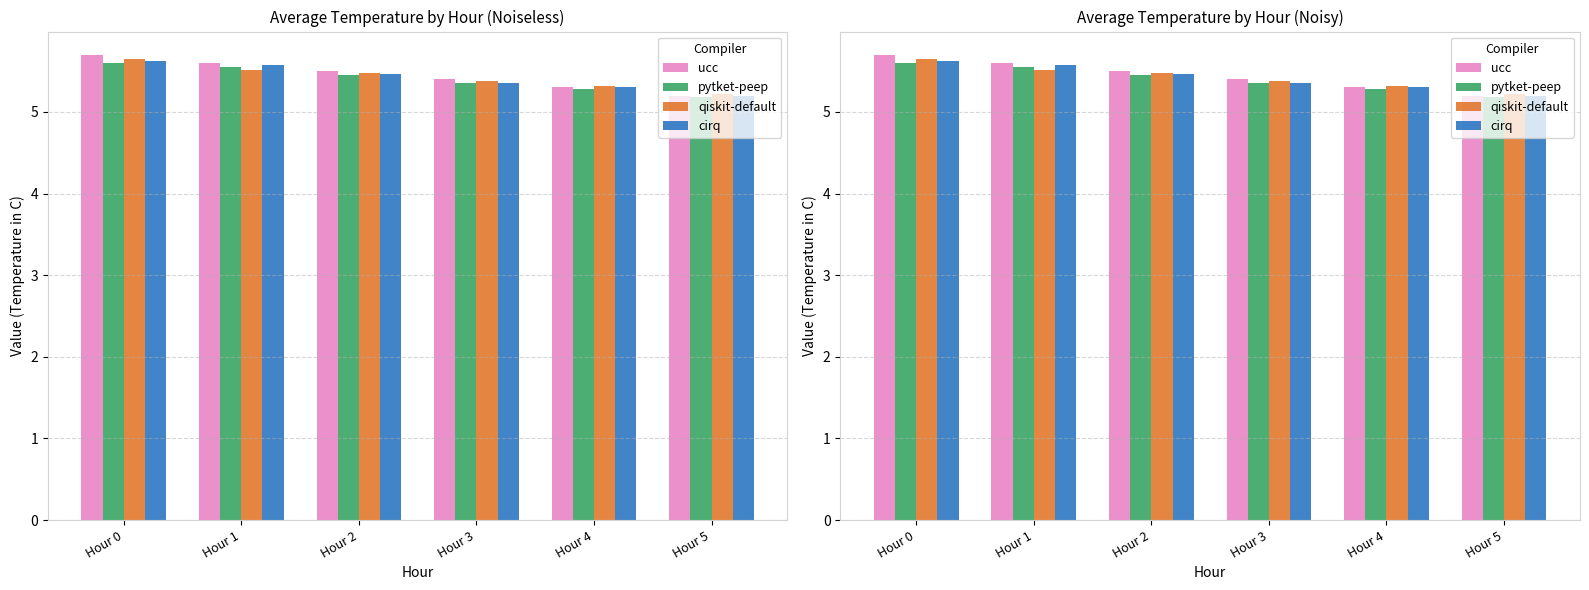

What is the approximate value of ucc at Hour 4?

5.3